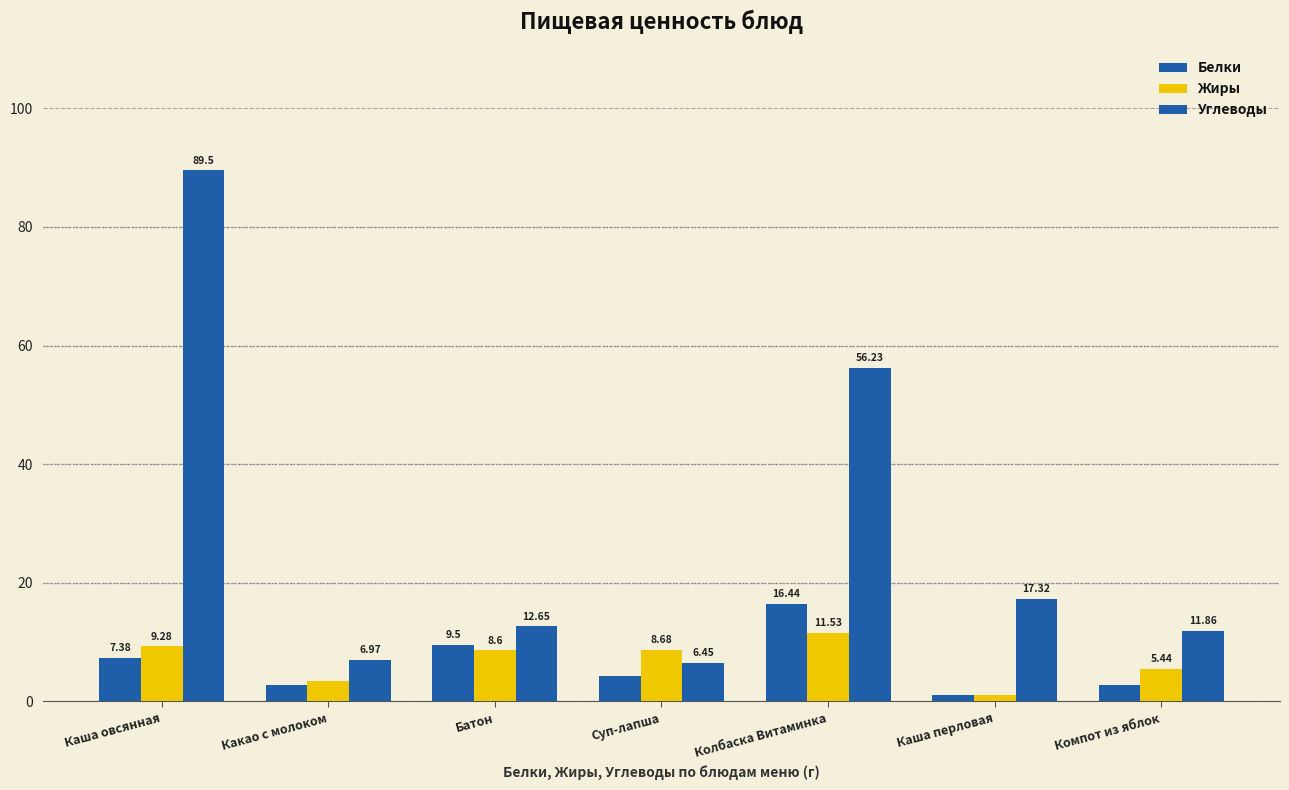

What is the label of the 3rd bar from the left?

Батон